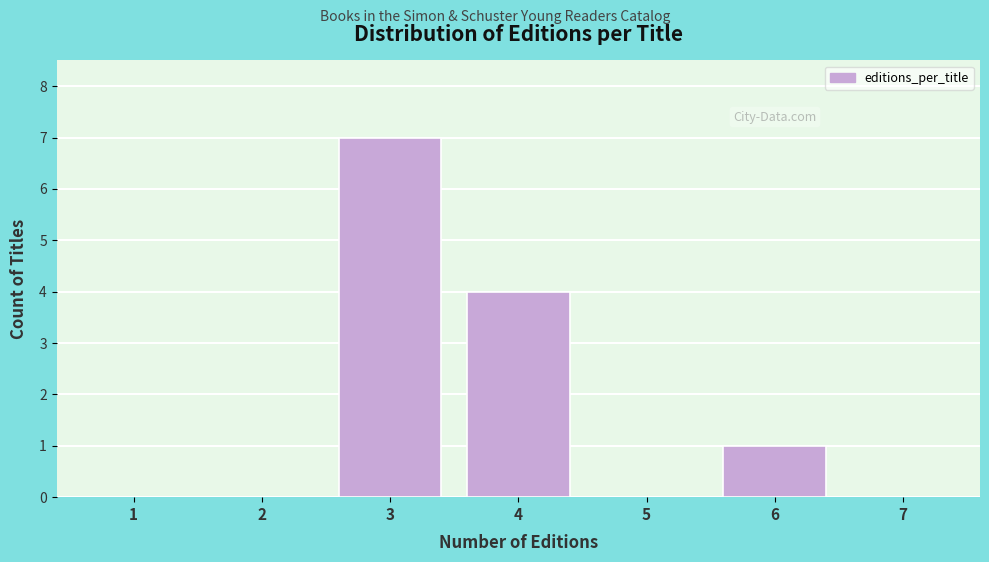

Reading left to right, transcribe all the data shown in this chart.

1=0	2=0	3=7	4=4	5=0	6=1	7=0